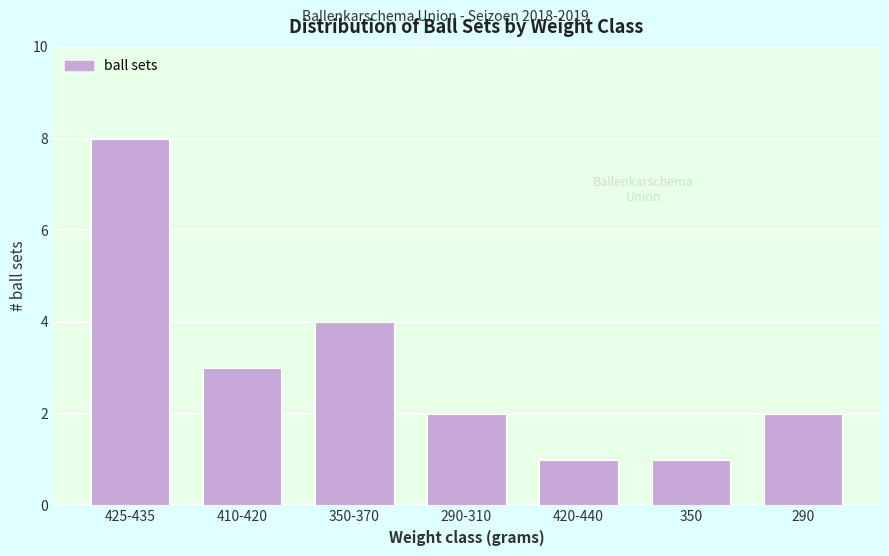

Reading left to right, what are all the values shown in this chart?

425-435=8	410-420=3	350-370=4	290-310=2	420-440=1	350=1	290=2